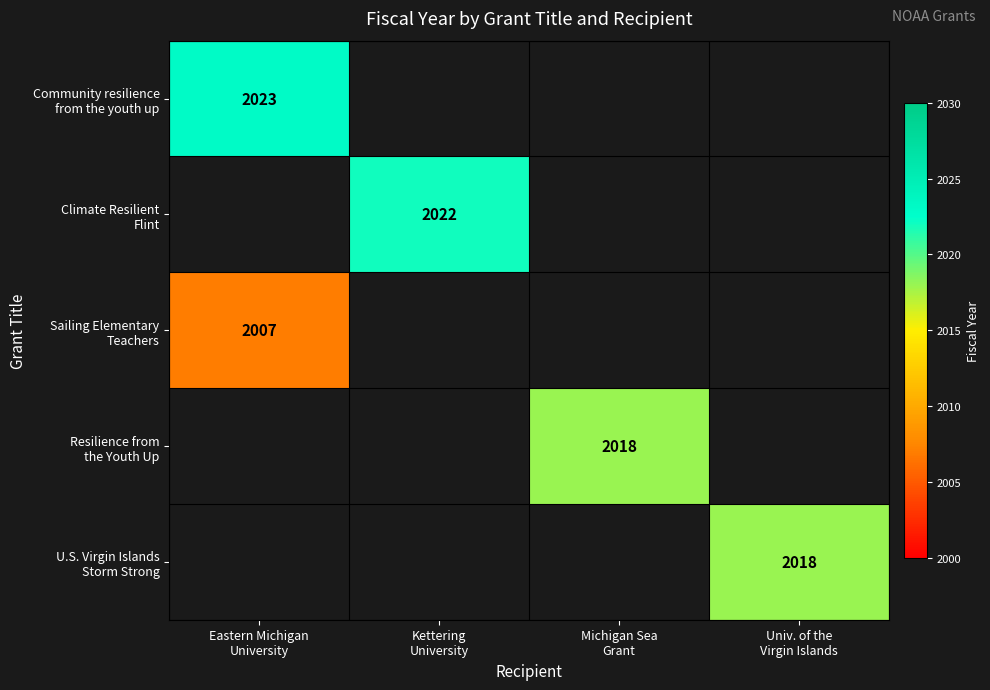

How many values in Sailing Elementary Teachers are above zero?

1